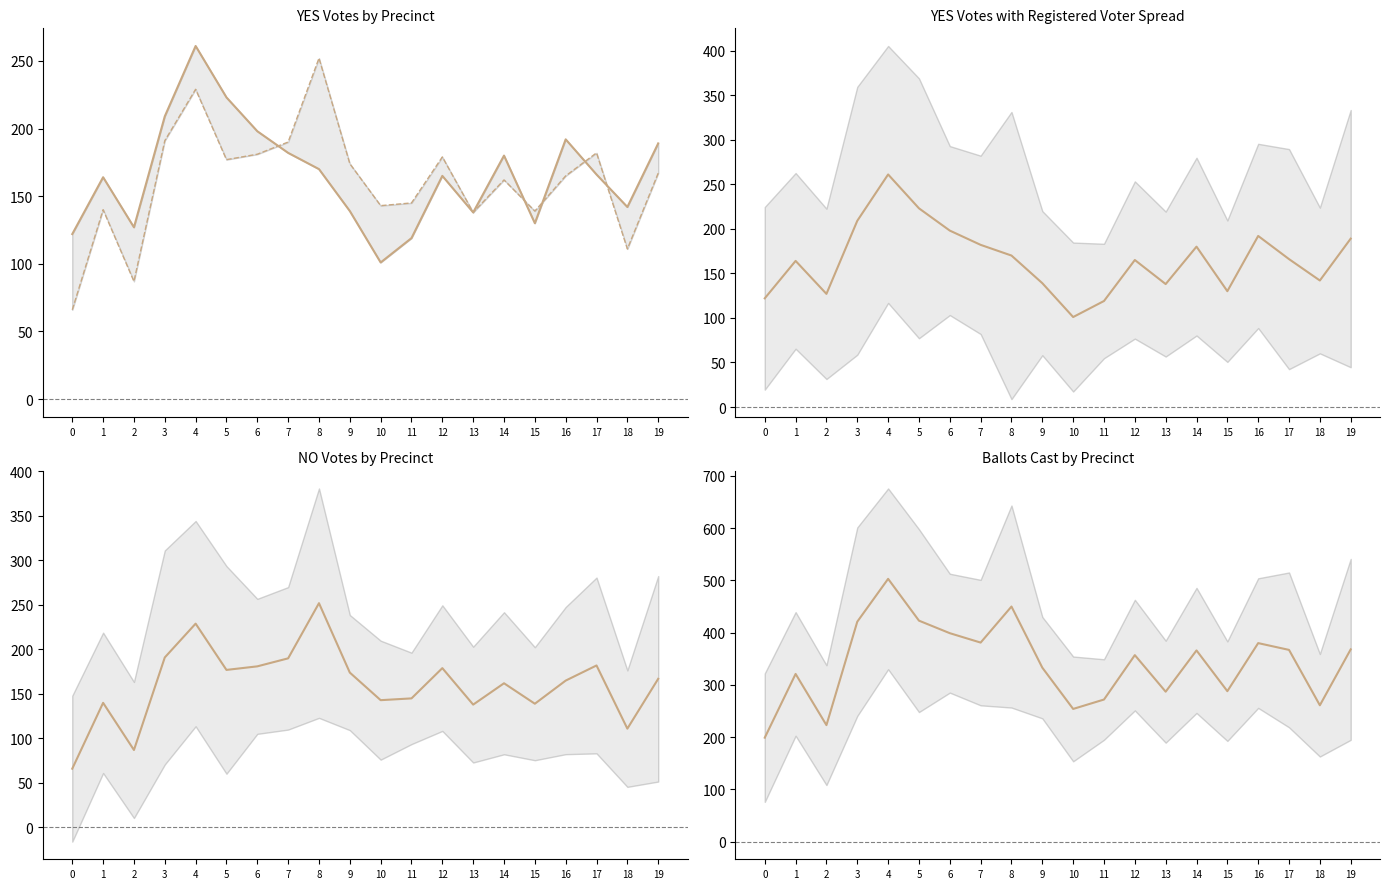

True or false: YES has a value of 223 at 5.

True